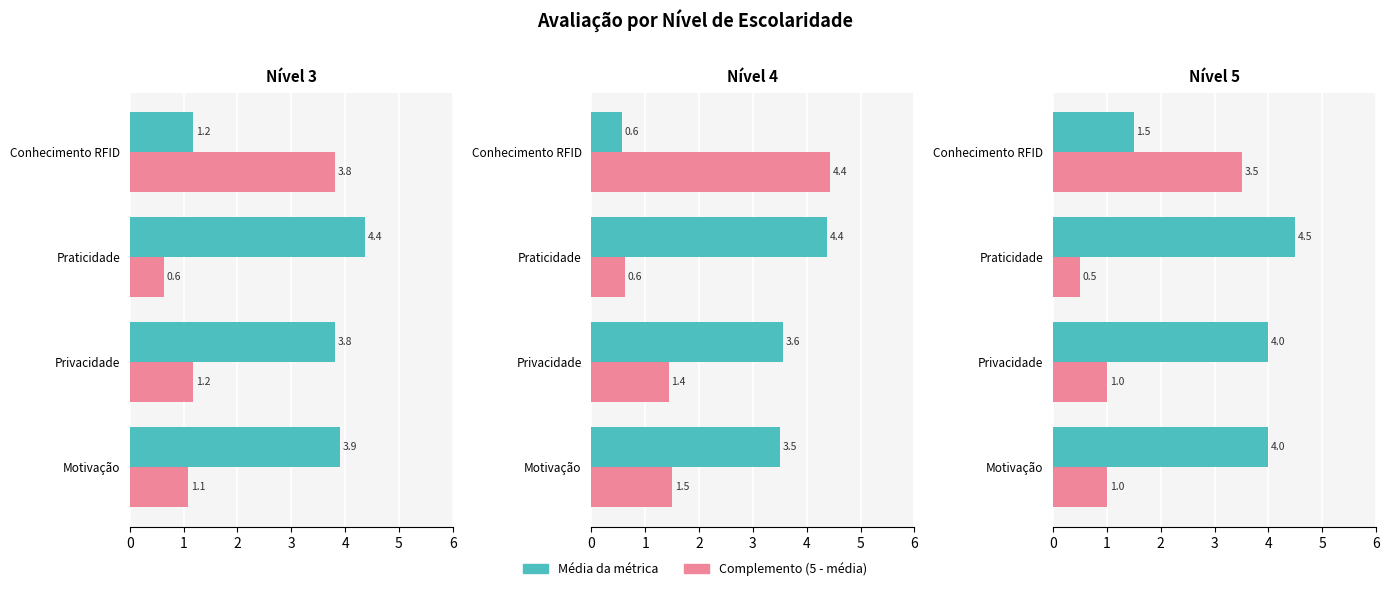

Between 0 and 1, which series saw the biggest shift?

Média da métrica